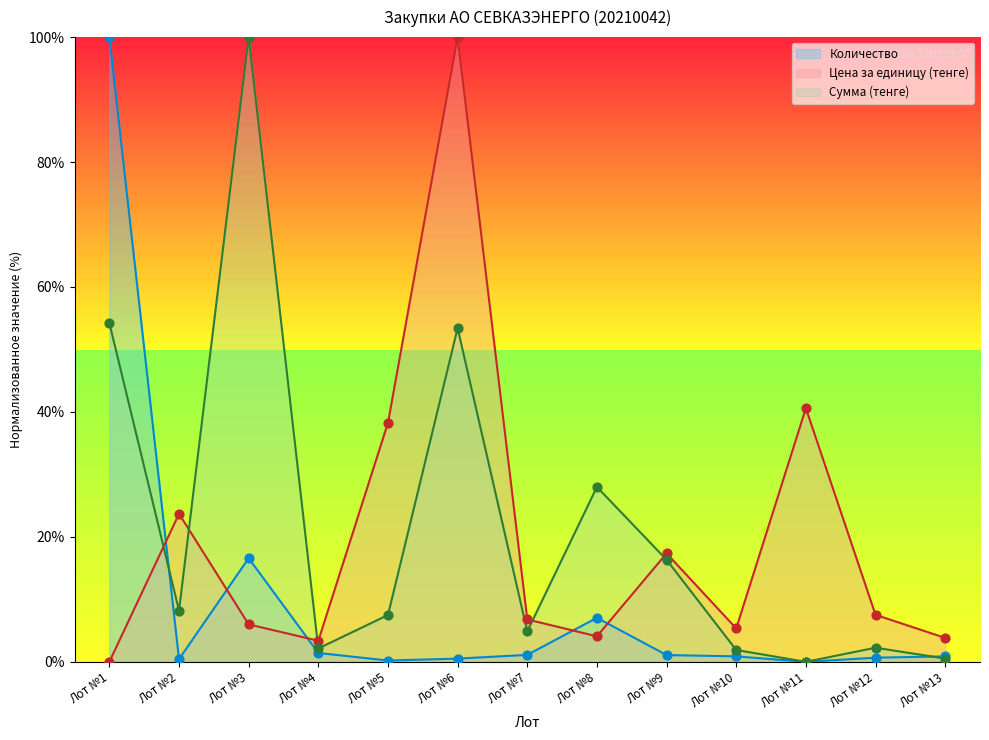

Which series contains the highest Y value?

Цена за единицу (тенге)